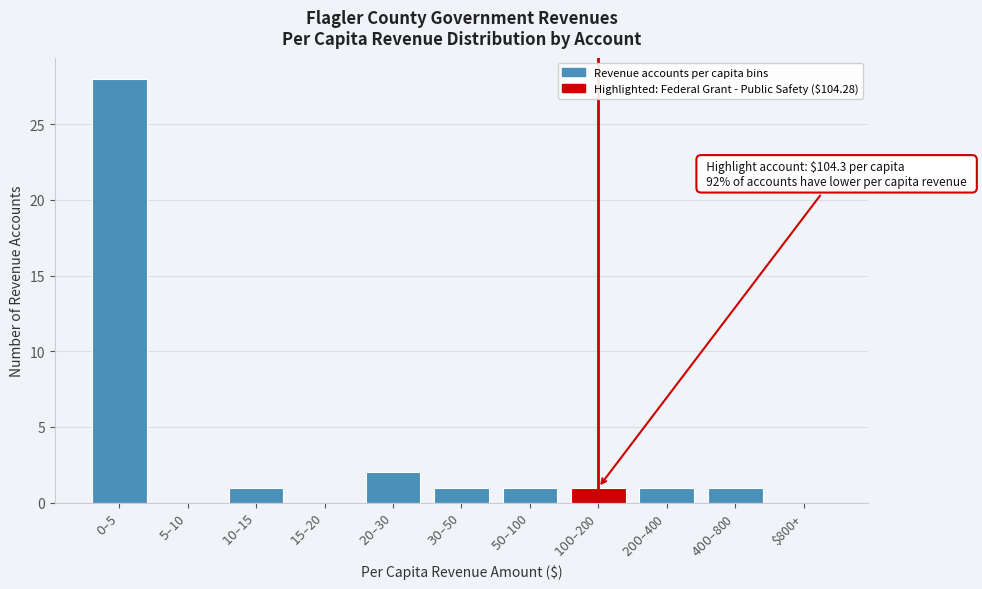

What is the greatest value displayed?

28